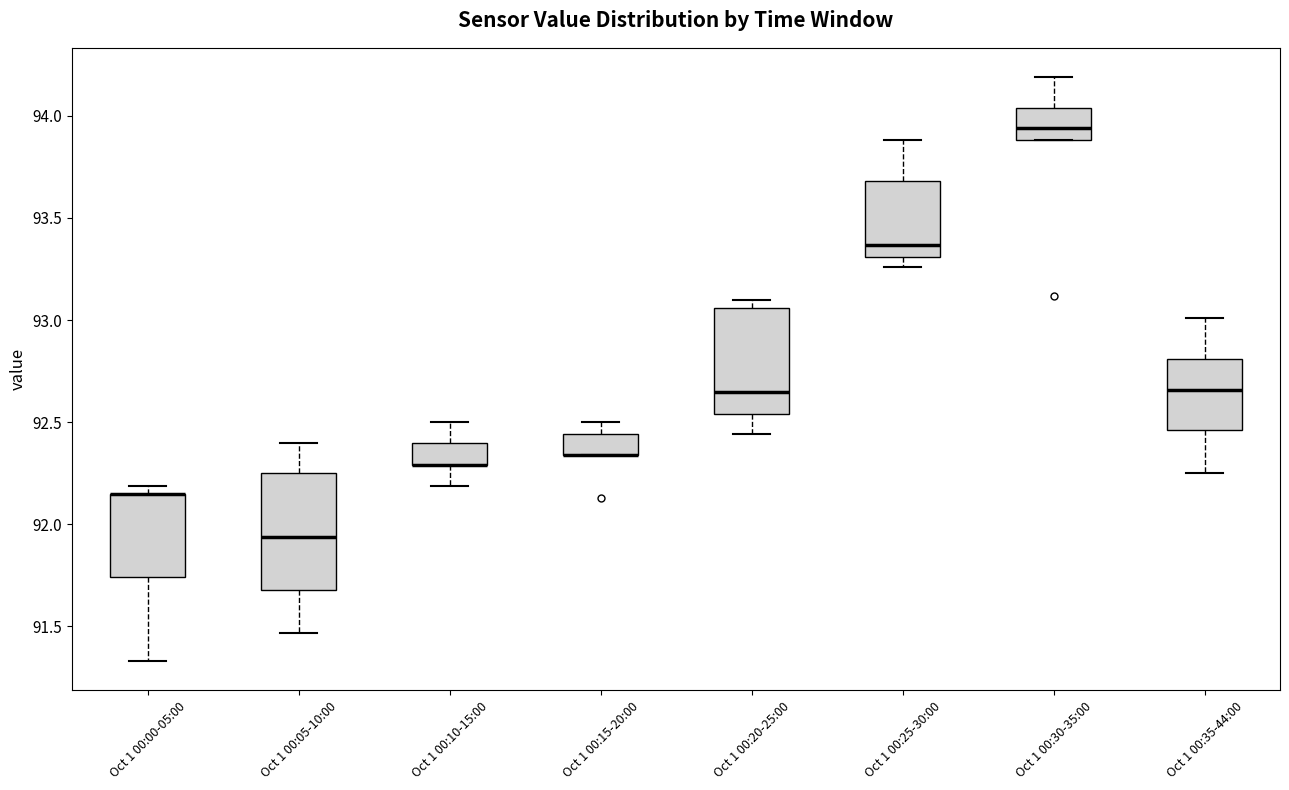

Reading left to right, read every box against the y-axis: the position of its median line, the range the box covers, and the ends of its whiskers. The values are not printed on the chart, so give them approximately, as read against the axis.

Oct 1 00:00-05:00: median 92.15 (drawn on the box's upper edge), box 91.75 to 92.15, whiskers 91.35 to 92.20
Oct 1 00:05-10:00: median 91.95, box 91.70 to 92.25, whiskers 91.45 to 92.40
Oct 1 00:10-15:00: median 92.30 (drawn on the box's lower edge), box 92.30 to 92.40, whiskers 92.20 to 92.50
Oct 1 00:15-20:00: median 92.35 (drawn on the box's lower edge), box 92.35 to 92.45, whiskers 92.35 to 92.50
Oct 1 00:20-25:00: median 92.65, box 92.55 to 93.05, whiskers 92.45 to 93.10
Oct 1 00:25-30:00: median 93.35, box 93.30 to 93.70, whiskers 93.25 to 93.90
Oct 1 00:30-35:00: median 93.95, box 93.90 to 94.05, whiskers 93.90 to 94.20
Oct 1 00:35-44:00: median 92.65, box 92.45 to 92.80, whiskers 92.25 to 93.00